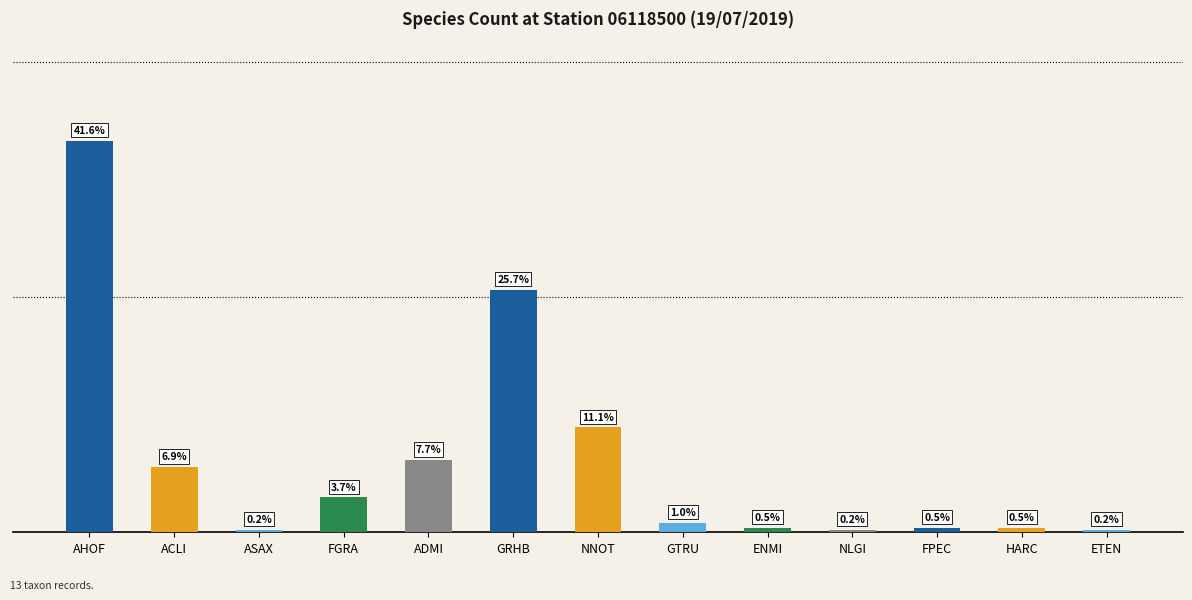

At which category does the chart reach its peak across all series?

AHOF